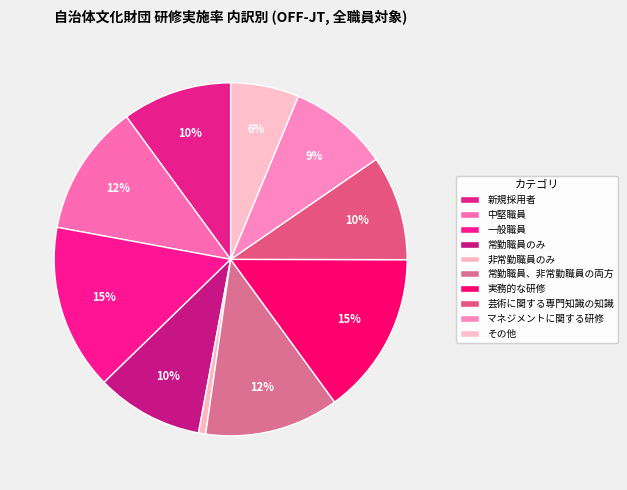

True or false: 一般職員 accounts for 26% of the total.

False